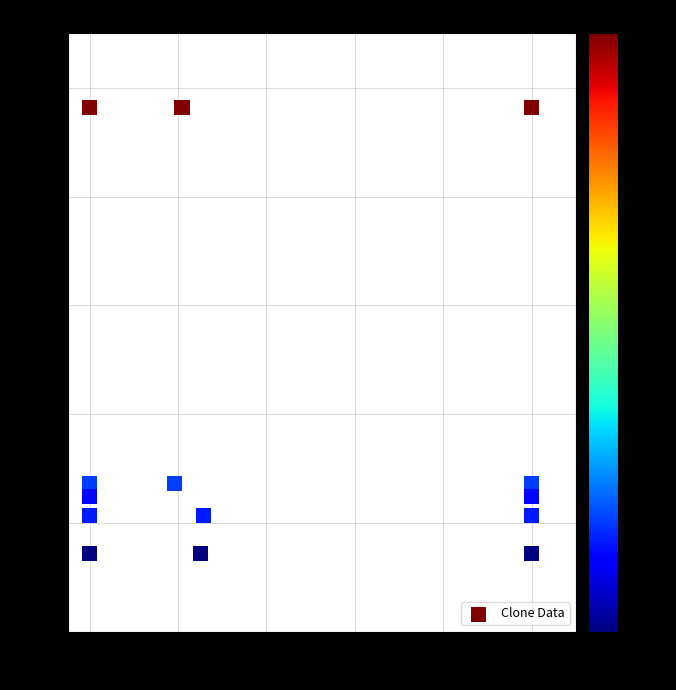

What is the range of Y values (max minus min)?

41.0